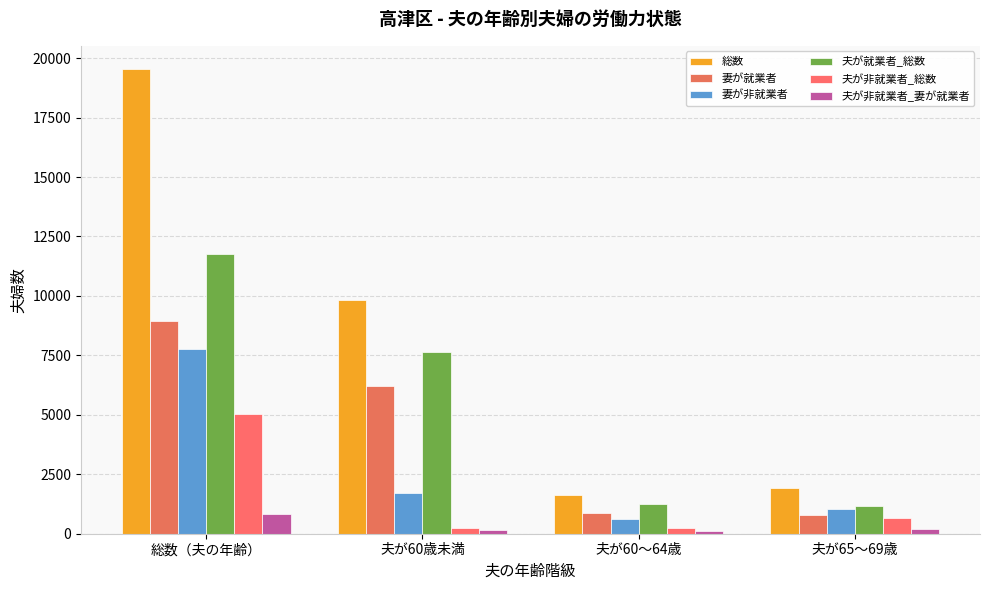

List the series in order of their overall mean, highest first.

総数, 夫が就業者_総数, 妻が就業者, 妻が非就業者, 夫が非就業者_総数, 夫が非就業者_妻が就業者